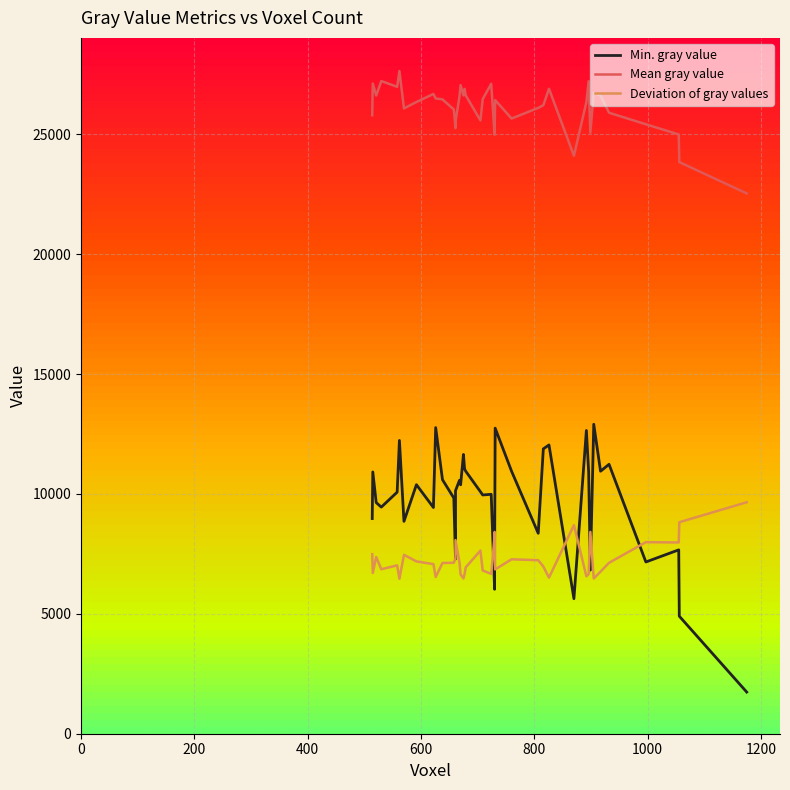

True or false: Deviation of gray values and Mean gray value cross at least once.

False